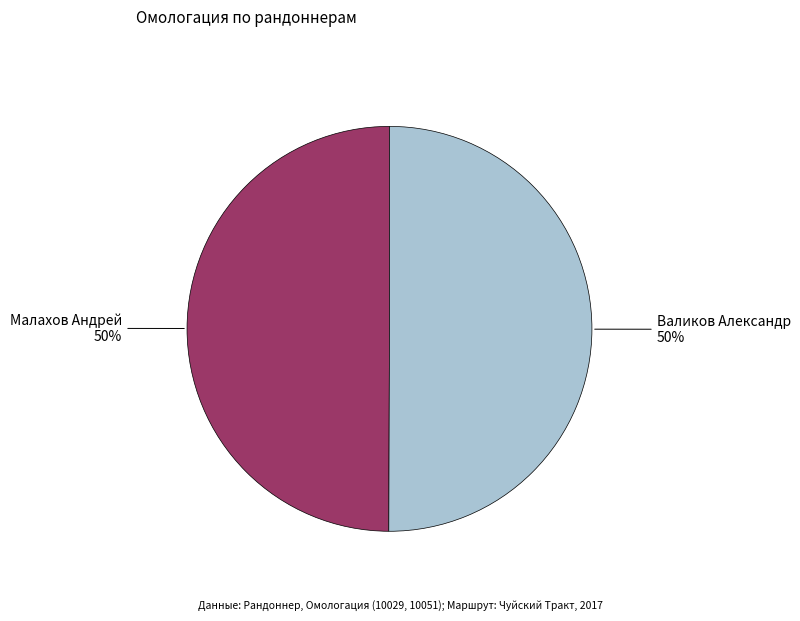

Is the sum of Валиков Александр and Малахов Андрей greater than half?

Yes